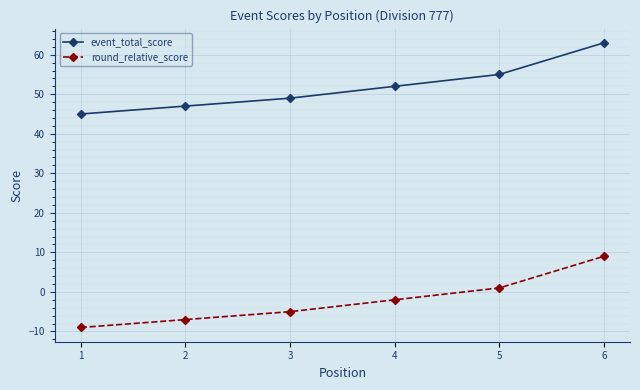

Reading left to right, list all the values displayed in this chart.

event_total_score: 1=45	2=47	3=49	4=52	5=55	6=63
round_relative_score: 1=-9	2=-7	3=-5	4=-2	5=1	6=9